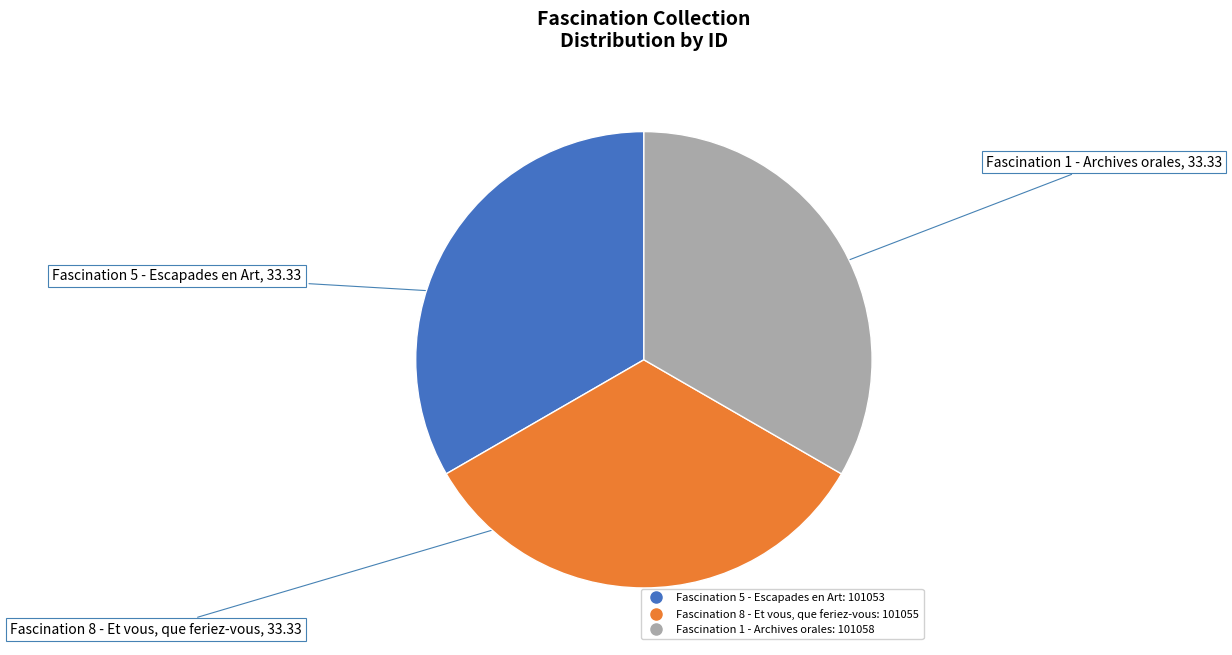

The Fascination 5 slice represents 28% of the pie. True or false?

False